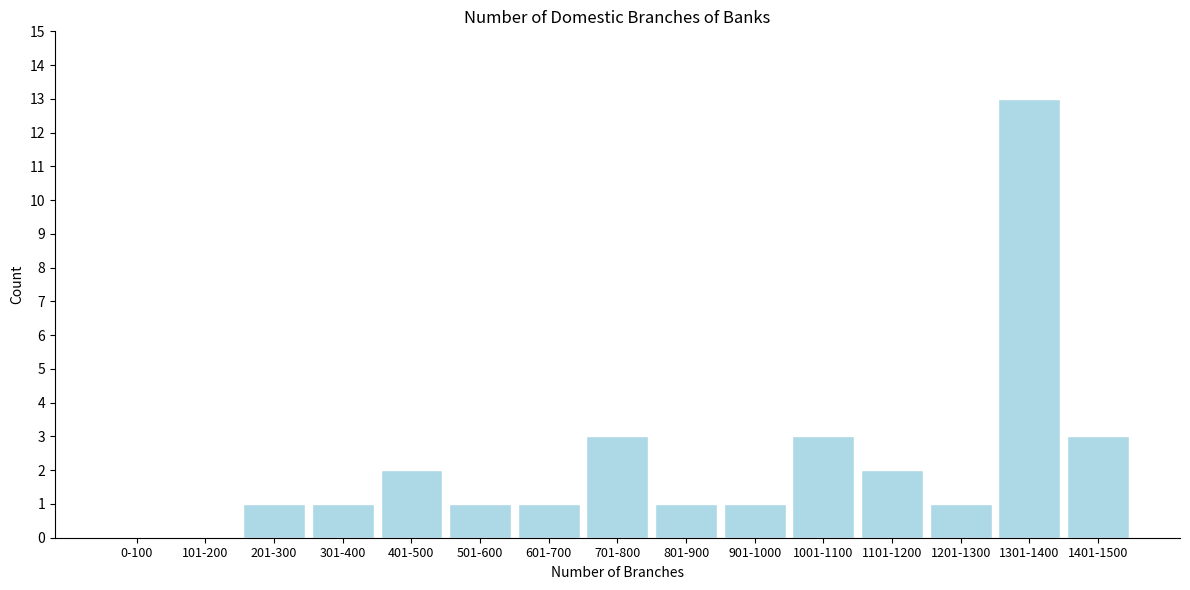

Reading right to left, list all the values displayed in this chart.

1401-1500=3	1301-1400=13	1201-1300=1	1101-1200=2	1001-1100=3	901-1000=1	801-900=1	701-800=3	601-700=1	501-600=1	401-500=2	301-400=1	201-300=1	101-200=0	0-100=0